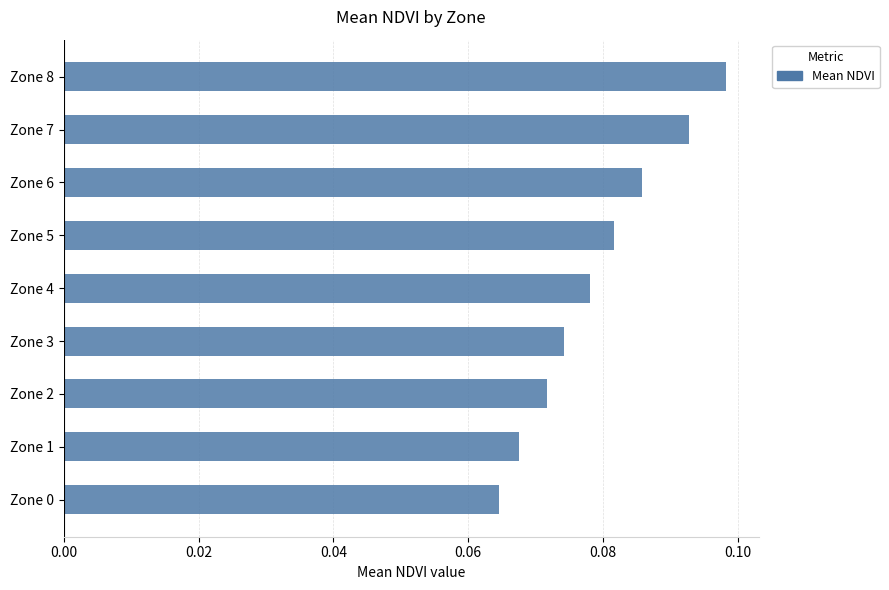

True or false: the data shows 0.0 at Zone 6.

False